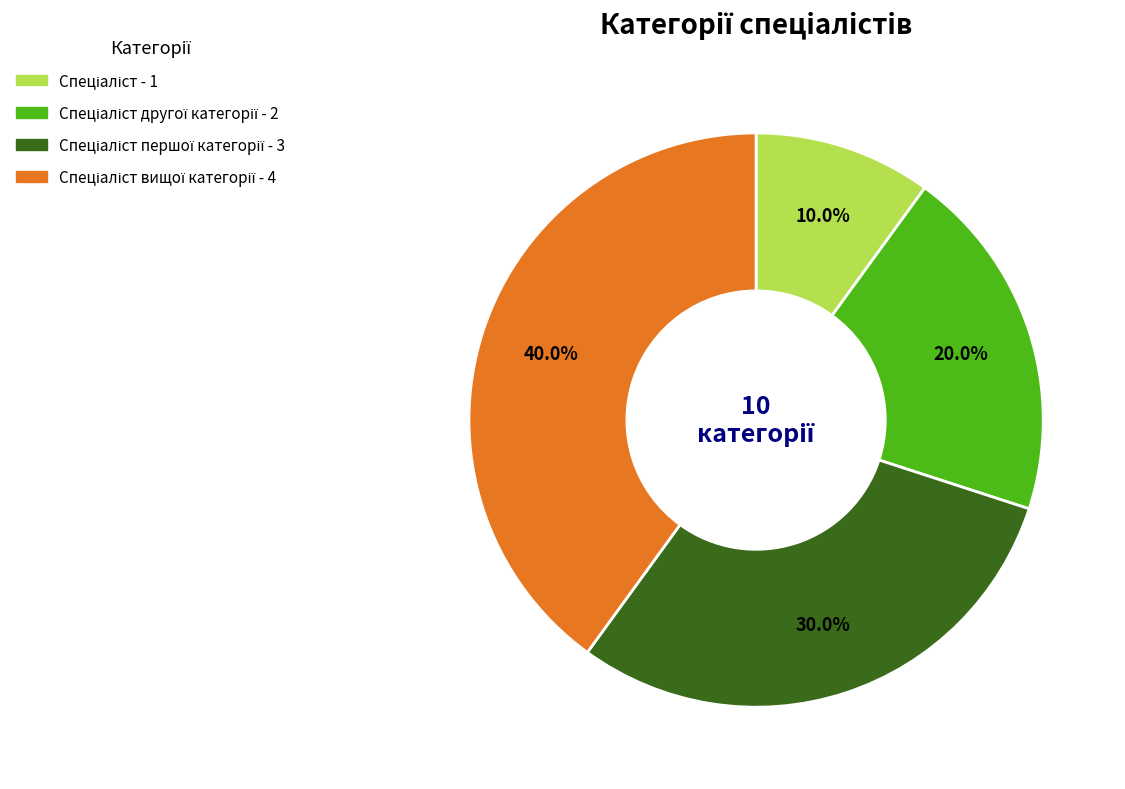

Does any single category account for the majority?

No